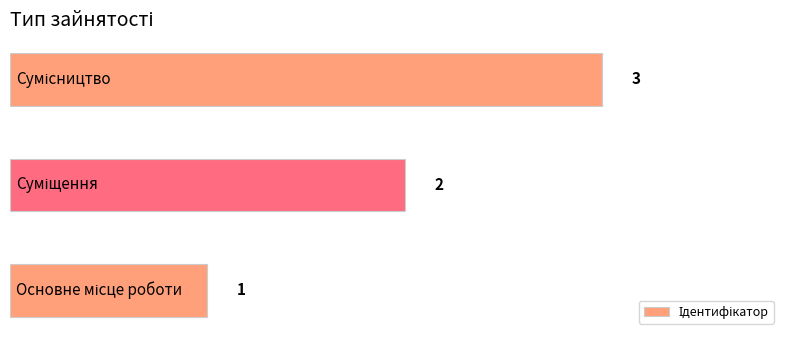

What is the sum of all values?

6